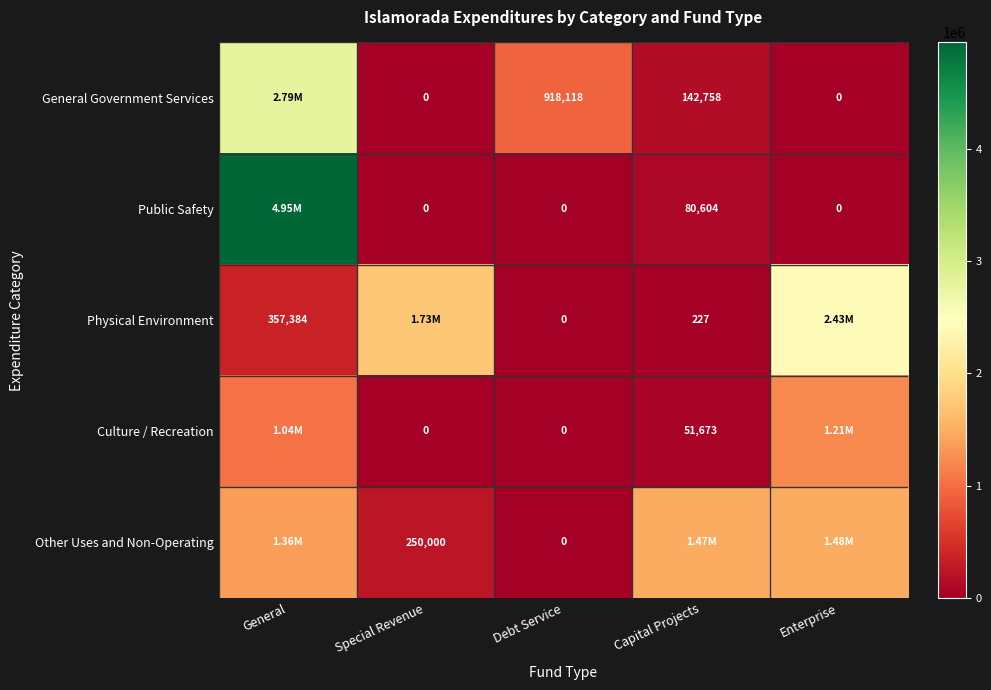

What is the sum of all Culture / Recreation values?

2299204